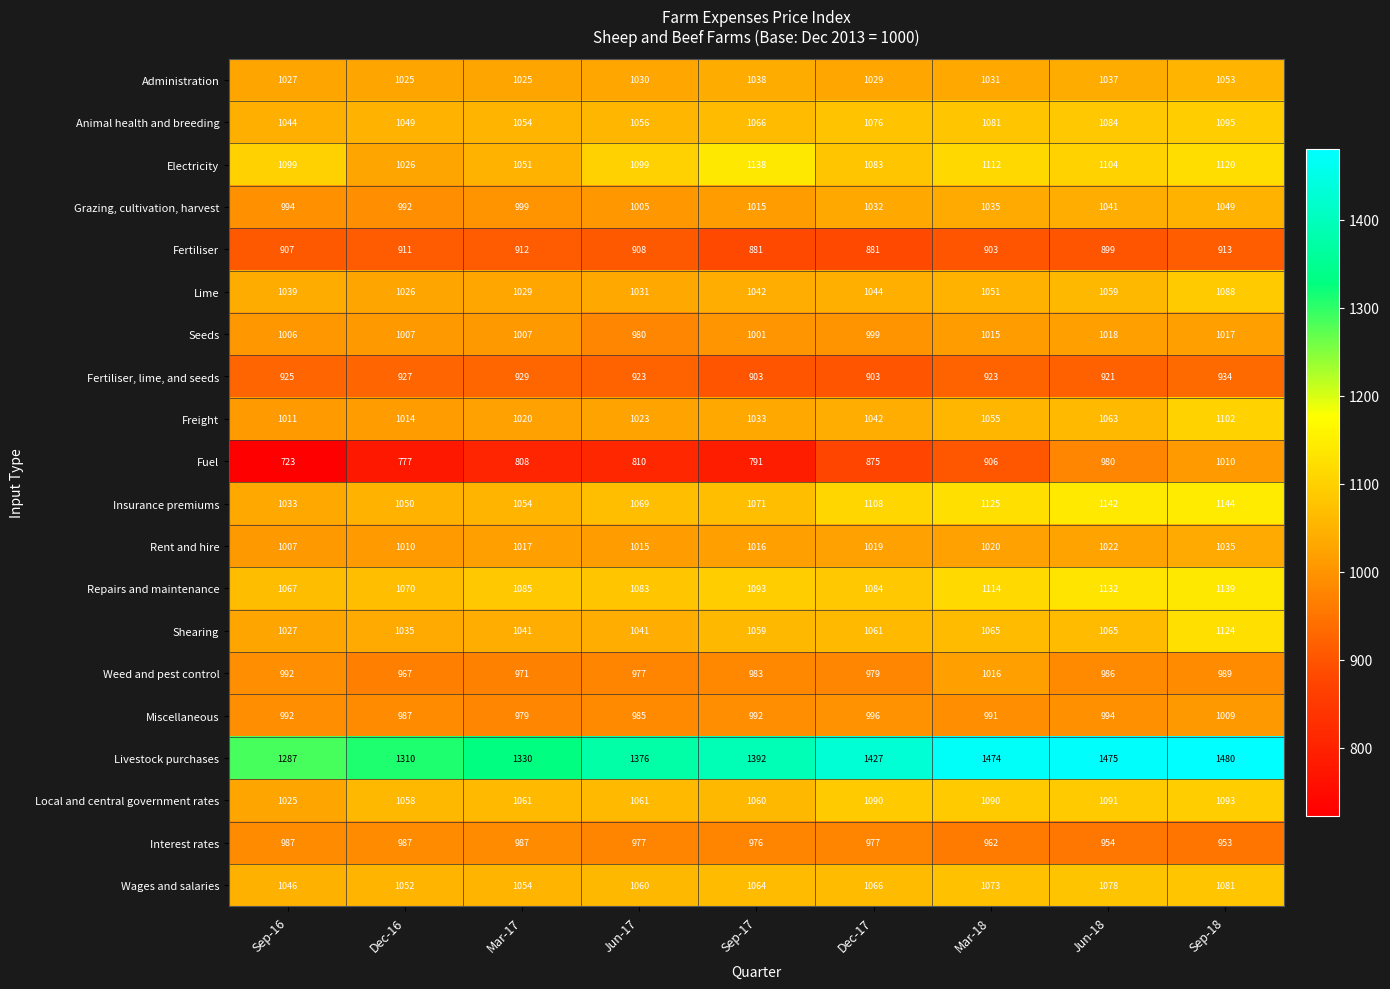

Where is Repairs and maintenance nearest to the value 1103?

Sep-17